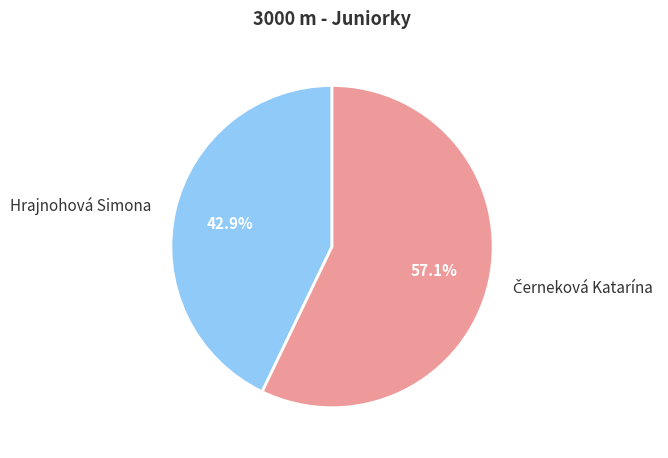

What is the smallest slice in the pie chart?

Hrajnohová Simona